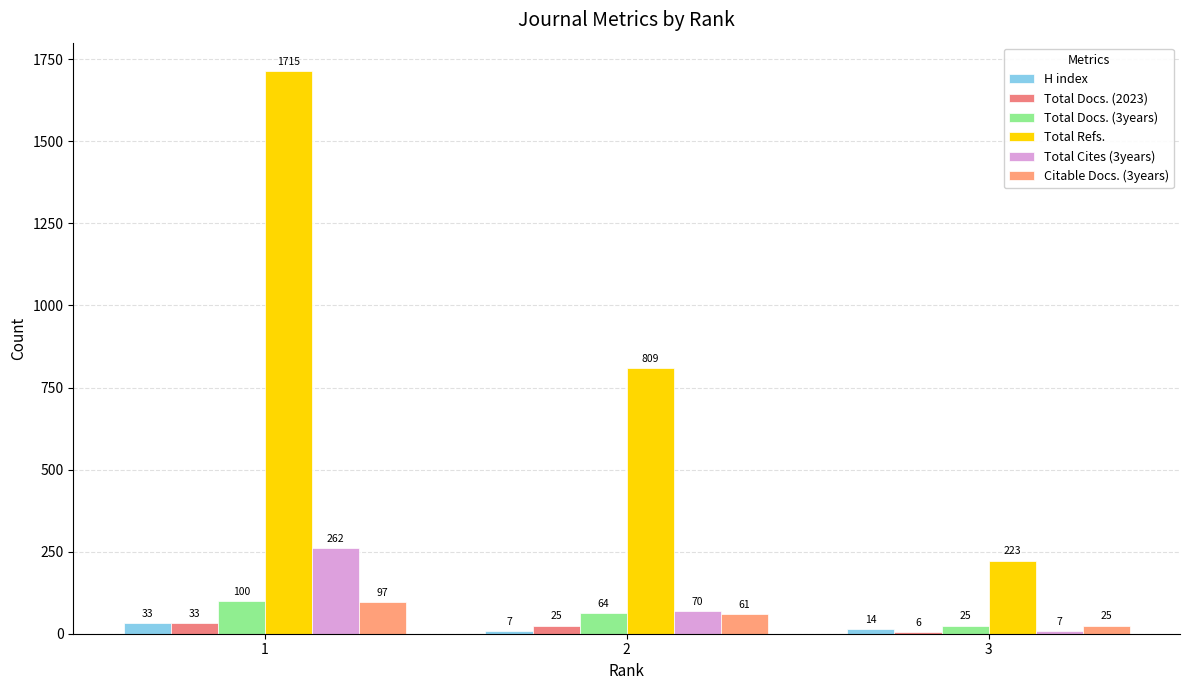

Which category has the lowest value across all series?

3